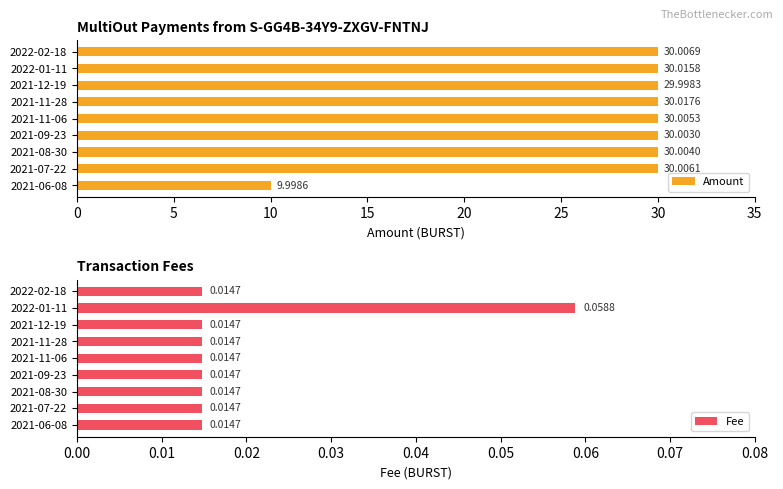

What is the difference between the maximum and minimum values in the Amount series?

20.0